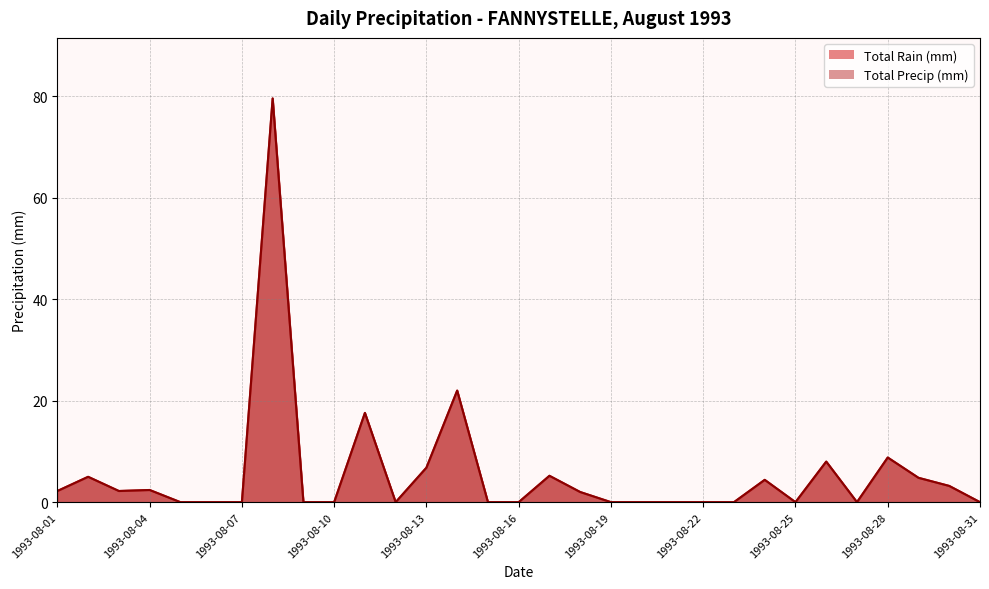

How many distinct data groups are displayed?

2